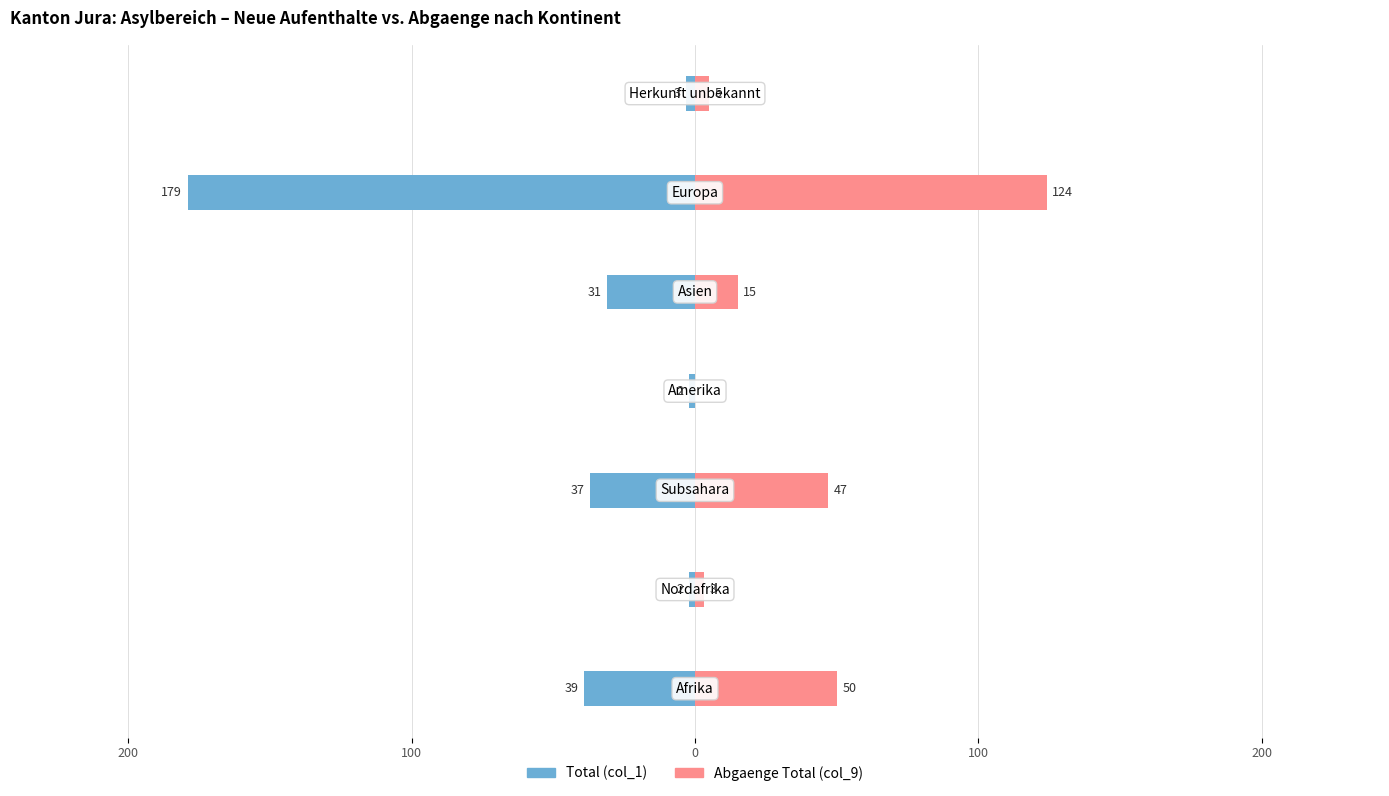

At 0, list the series in order from smallest to largest.

Total (col_1), Abgaenge Total (col_9)